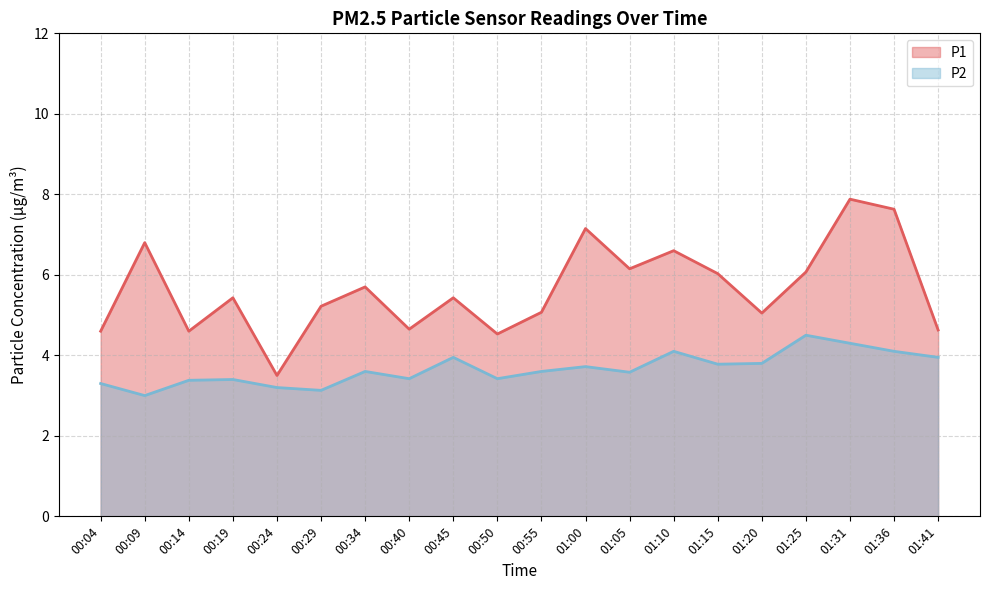

Reading left to right, extract all data points from this chart.

P1: 00:04=4.6	00:09=6.8	00:14=4.6	00:19=5.4	00:24=3.5	00:29=5.2	00:34=5.7	00:40=4.7	00:45=5.4	00:50=4.5	00:55=5.1	01:00=7.2	01:05=6.2	01:10=6.6	01:15=6.0	01:20=5.0	01:25=6.1	01:31=7.9	01:36=7.6	01:41=4.6
P2: 00:04=3.3	00:09=3.0	00:14=3.4	00:19=3.4	00:24=3.2	00:29=3.1	00:34=3.6	00:40=3.4	00:45=4.0	00:50=3.4	00:55=3.6	01:00=3.7	01:05=3.6	01:10=4.1	01:15=3.8	01:20=3.8	01:25=4.5	01:31=4.3	01:36=4.1	01:41=4.0